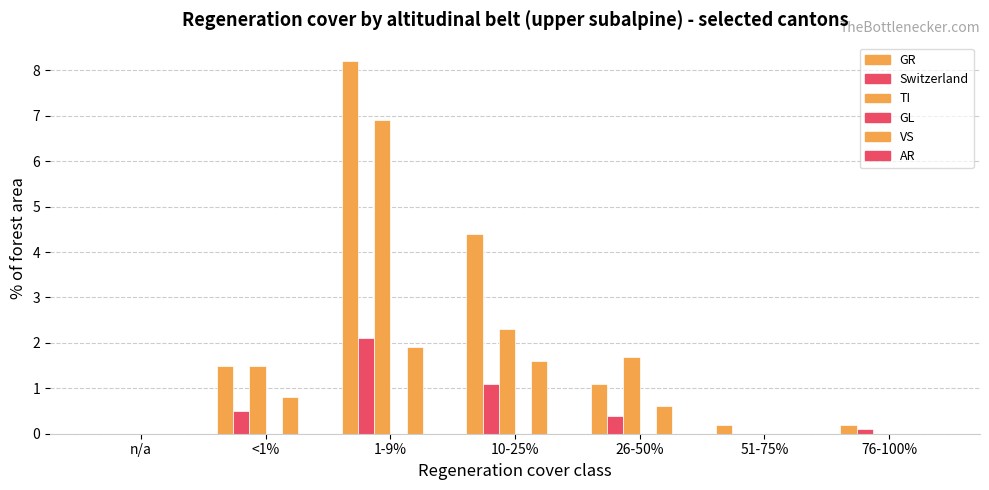

Count the number of data series in this chart.

4